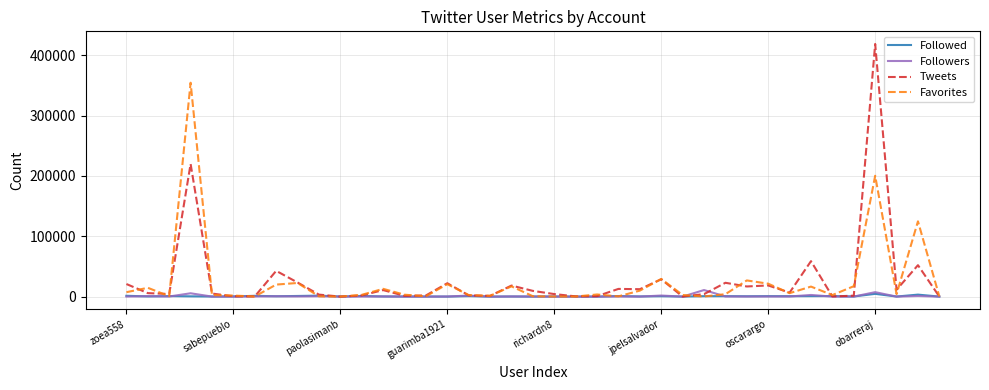

What is the minimum value for Favorites?

68